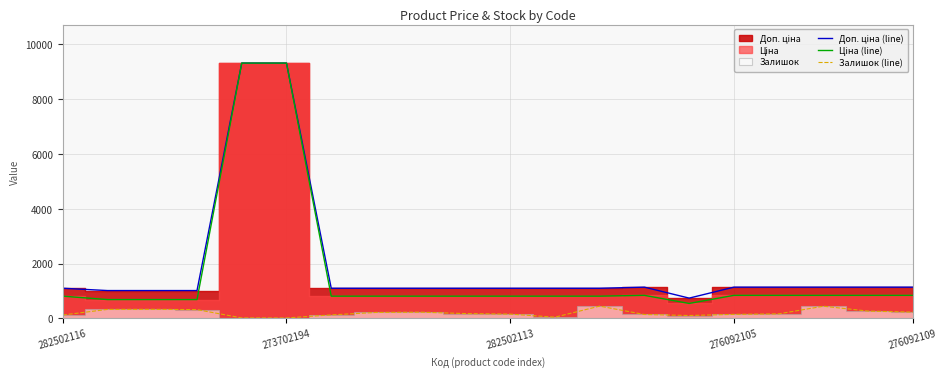

How many series are shown in this chart?

3